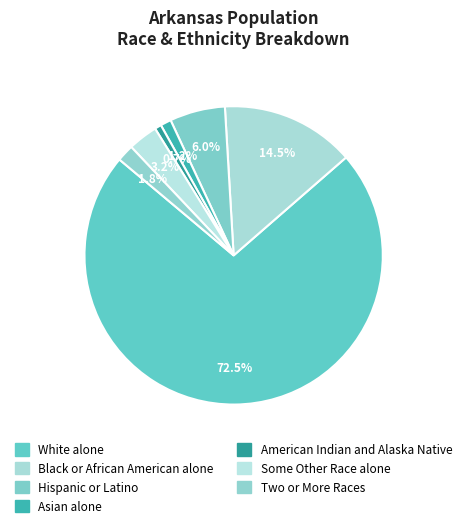

Count the number of slices in the pie.

7